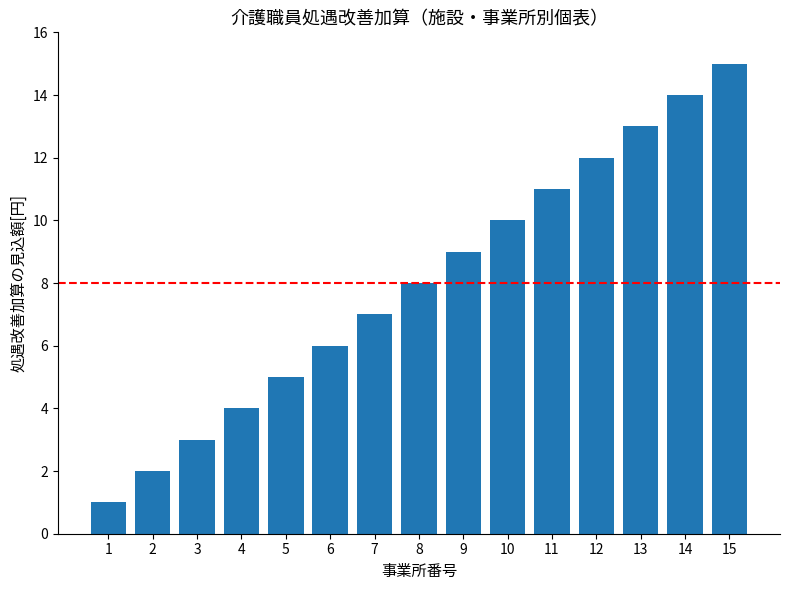

What is the ratio of the value at 3 to the value at 8?

0.4